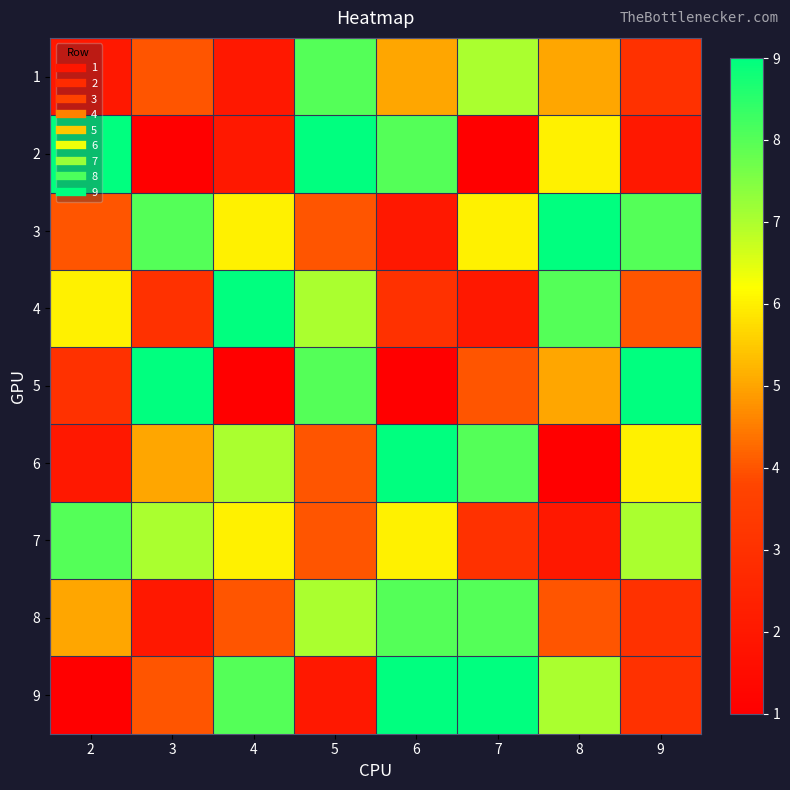

Between 4 and 3, which is larger?

3